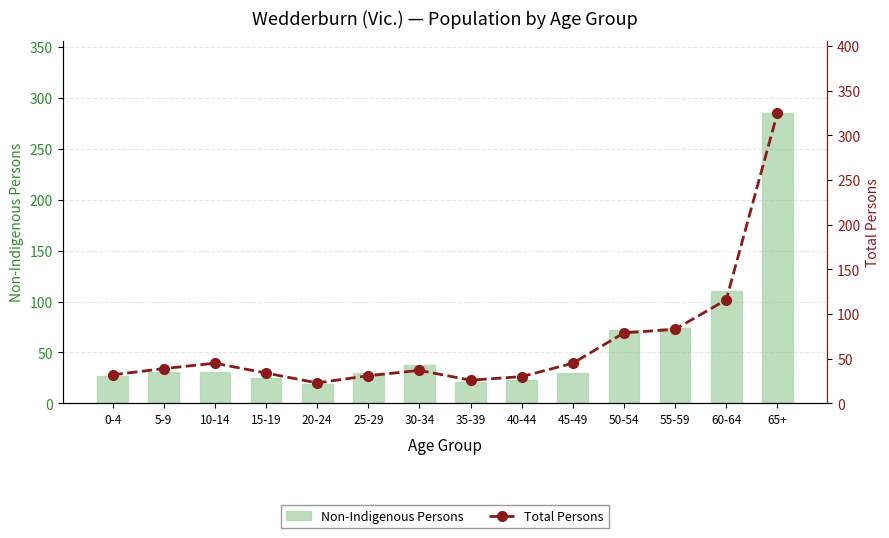

Is it true that Non-Indigenous Persons equals 9 at 15-19?

False